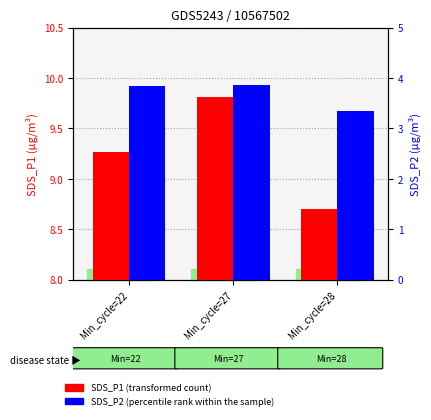

Which series changed the most between Min_cycle=22 and Min_cycle=27?

SDS_P1 (transformed count)